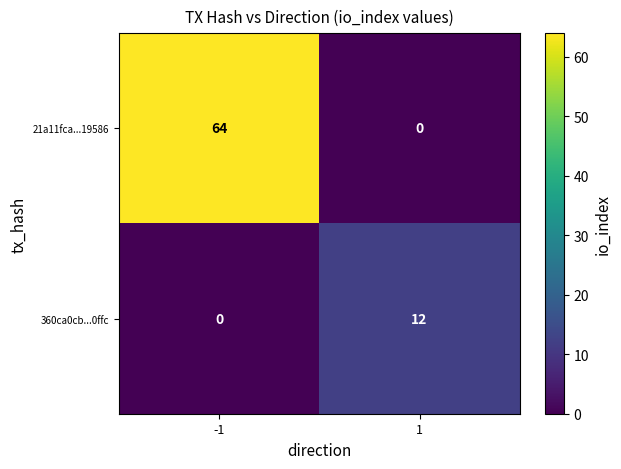

What is the maximum value for 360ca0cb...0ffc?

12